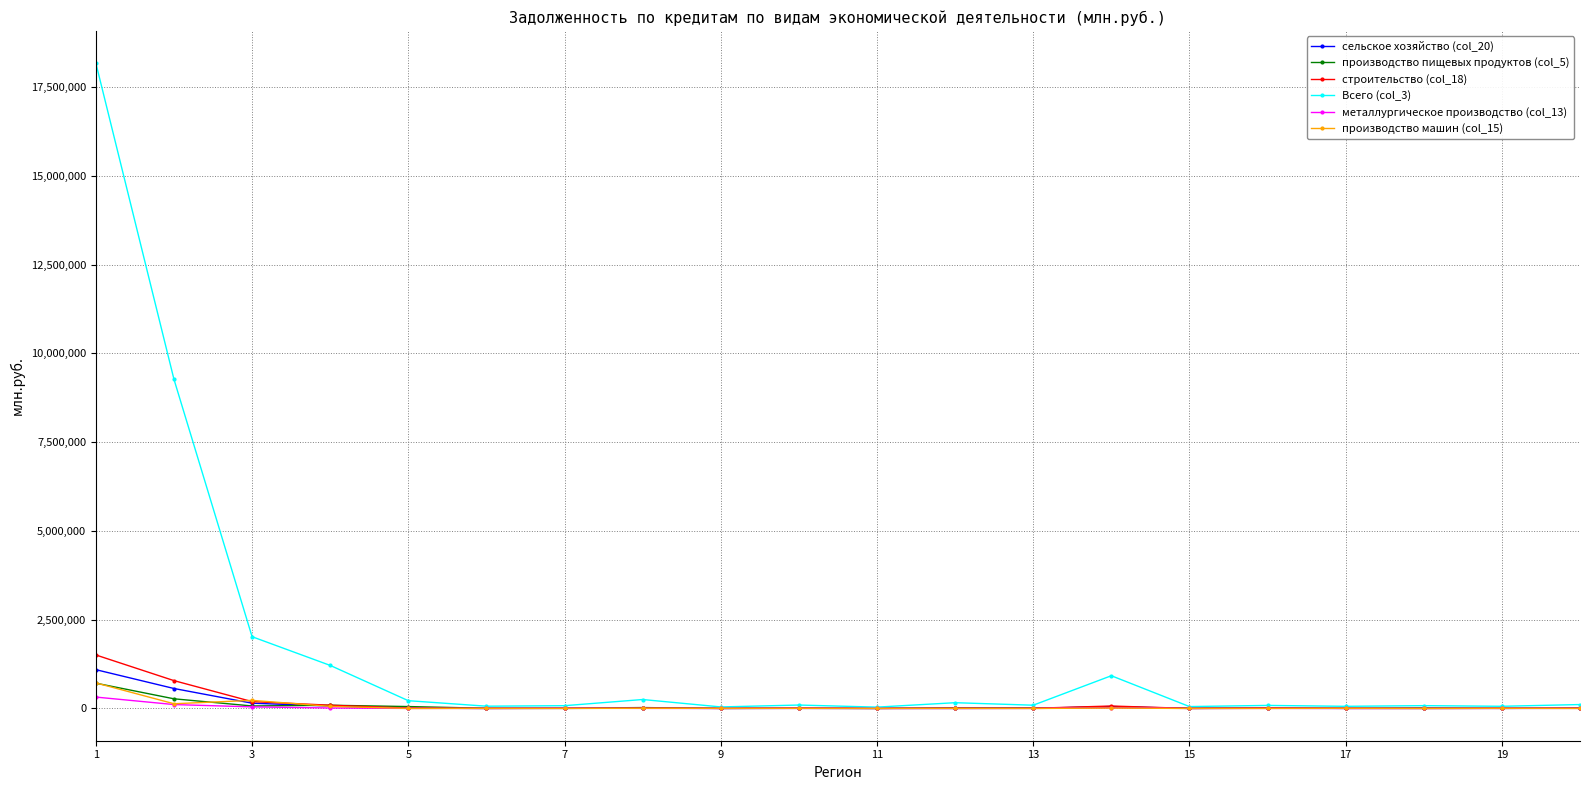

What is the greatest value displayed?

18171673